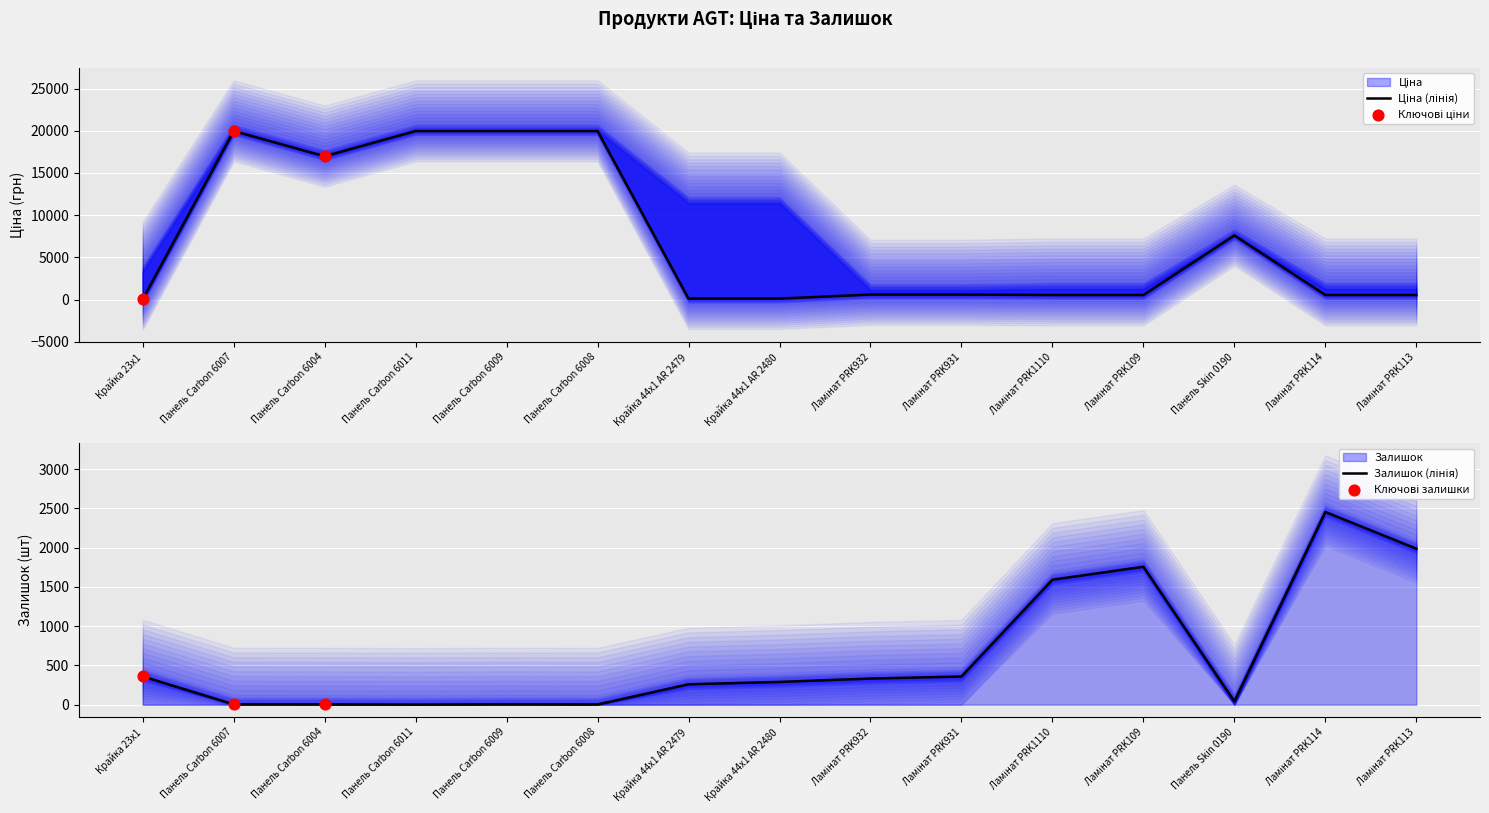

Which series has the widest spread of Y values?

Ціна